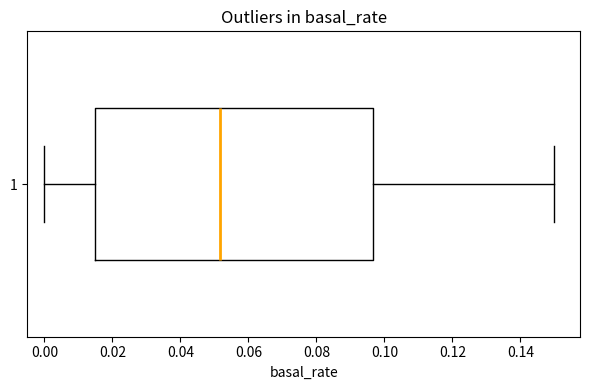

Read this box plot against the x-axis: the position of the median line, the range covered by the box, and the ends of both whiskers. The values are not printed on the chart, so give them approximately, as read against the axis.

median 0.052, box 0.014 to 0.096, whiskers 0.000 to 0.150